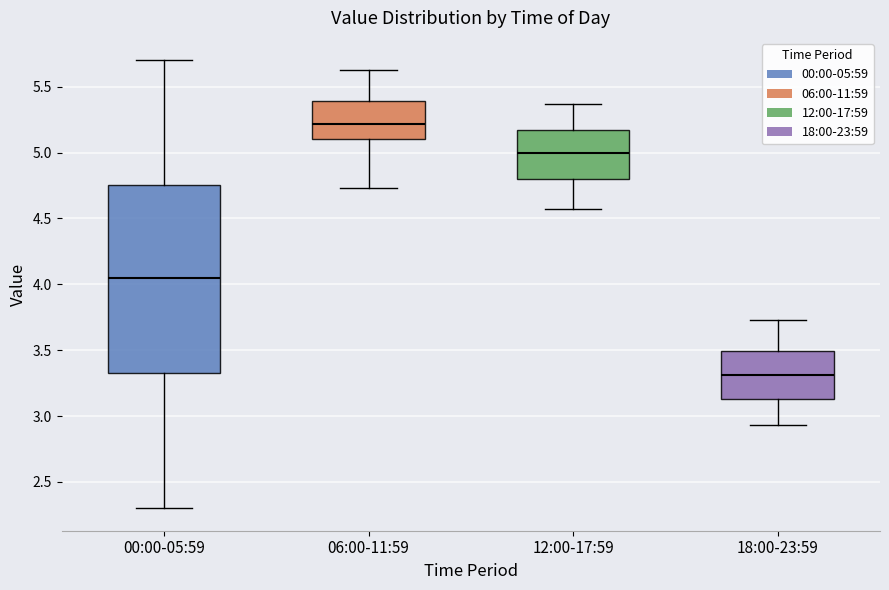

Reading left to right, read every box against the y-axis: the position of its median line, the range the box covers, and the ends of its whiskers. The values are not printed on the chart, so give them approximately, as read against the axis.

00:00-05:59: median 4.05, box 3.35 to 4.75, whiskers 2.30 to 5.70
06:00-11:59: median 5.20, box 5.10 to 5.40, whiskers 4.75 to 5.65
12:00-17:59: median 5.00, box 4.80 to 5.15, whiskers 4.55 to 5.35
18:00-23:59: median 3.30, box 3.15 to 3.50, whiskers 2.95 to 3.75